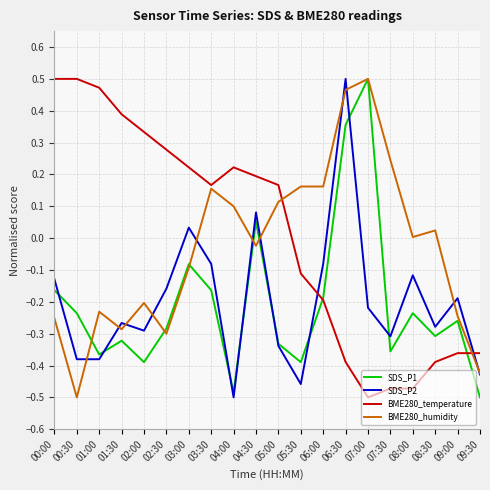

How many intersections are there between SDS_P2 and BME280_temperature?

2